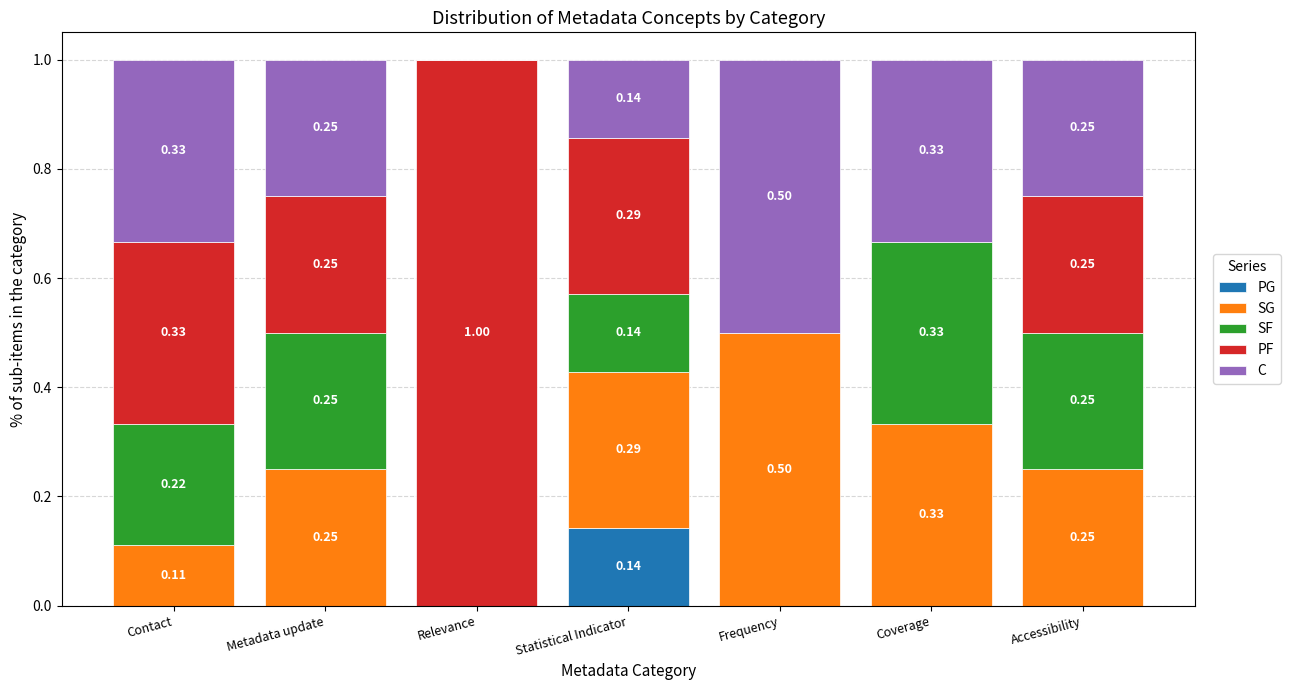

What are all the series names shown in the legend?

PG, SG, SF, PF, C